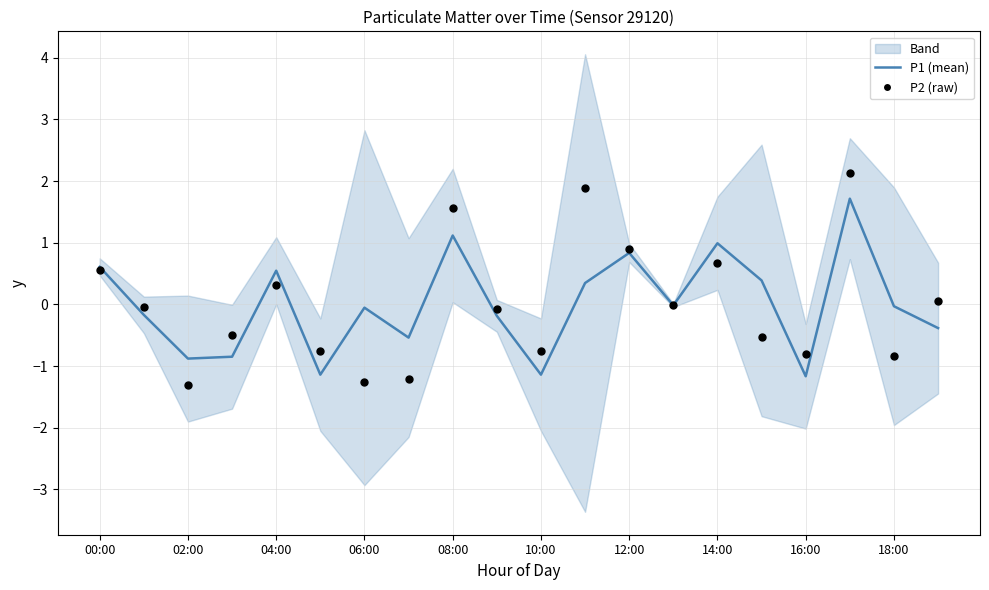

At how many categories does at least one series exceed 1?

3